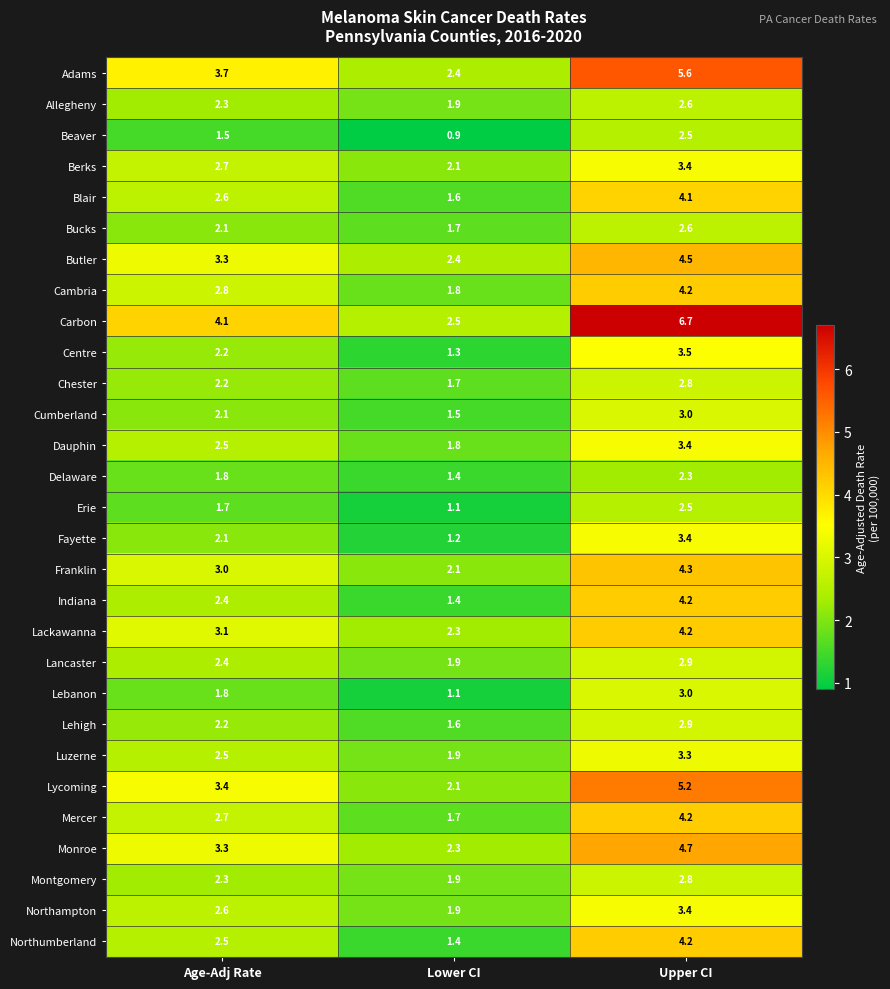

The value of Berks at Upper CI is 3.4. True or false?

True